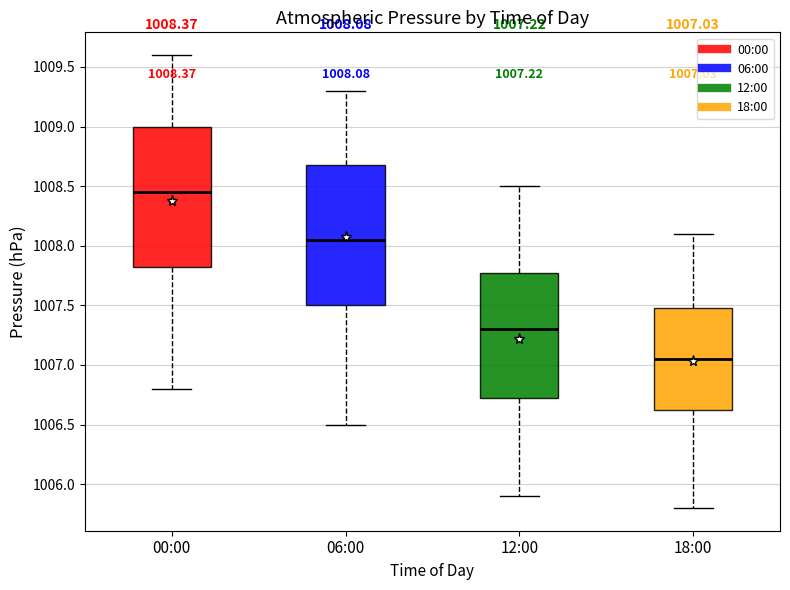

Which box's median line is the highest?

00:00